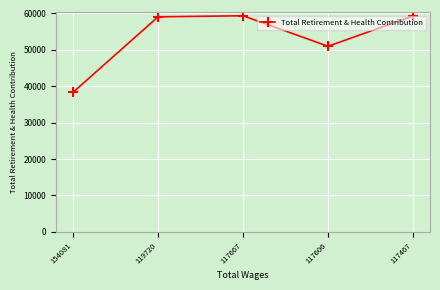

Between 119720 and 154081, which is larger?

119720